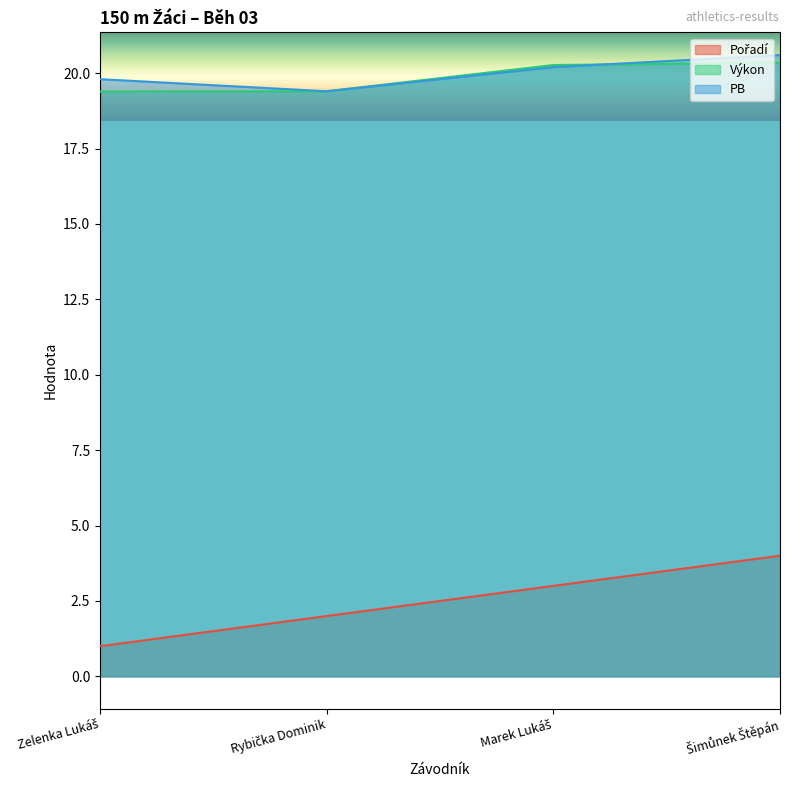

Which has a higher value, Marek Lukáš or Rybička Dominik?

Marek Lukáš